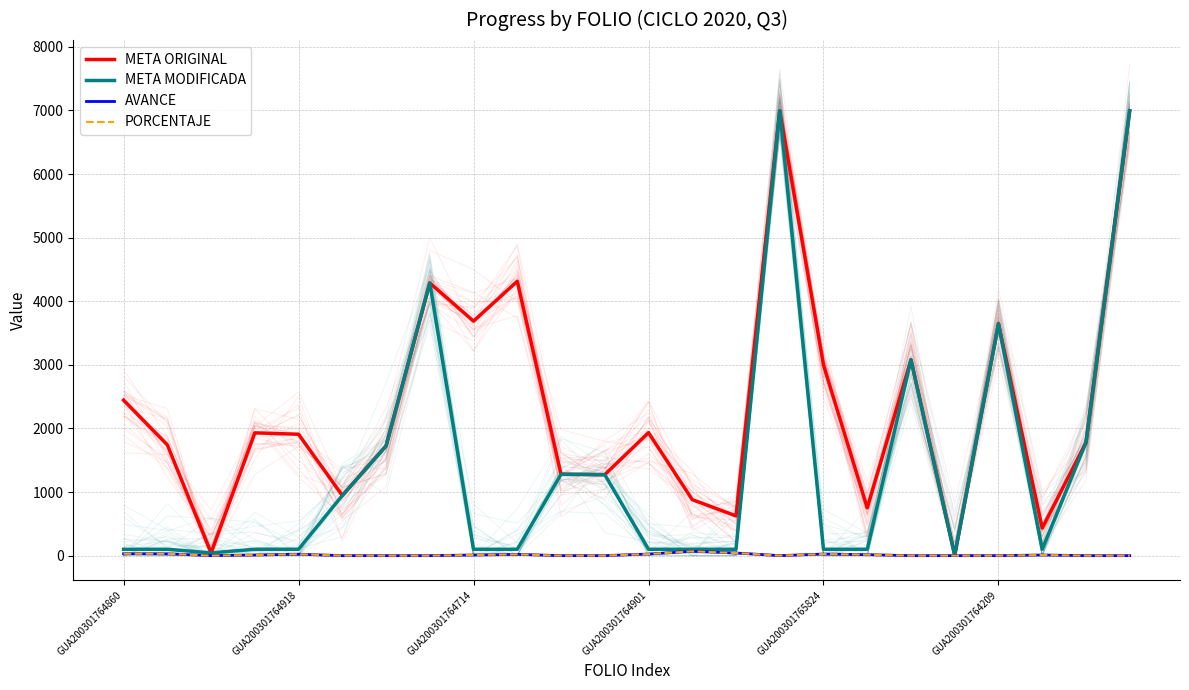

What is the sum of all AVANCE values?

305.0